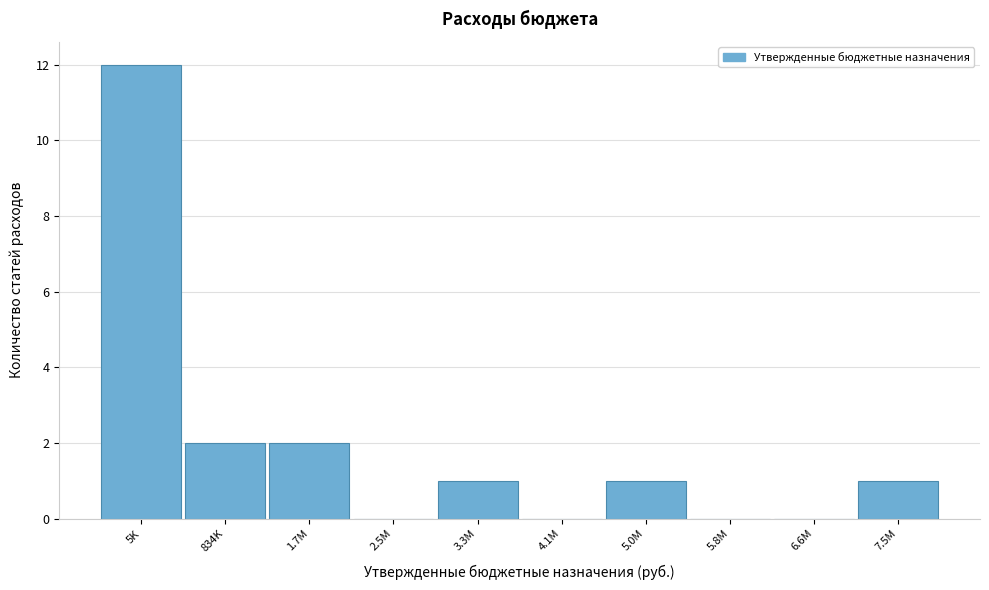

Reading left to right, what are all the values shown in this chart?

5K=12	834K=2	1.7M=2	2.5M=0	3.3M=1	4.1M=0	5.0M=1	5.8M=0	6.6M=0	7.5M=1